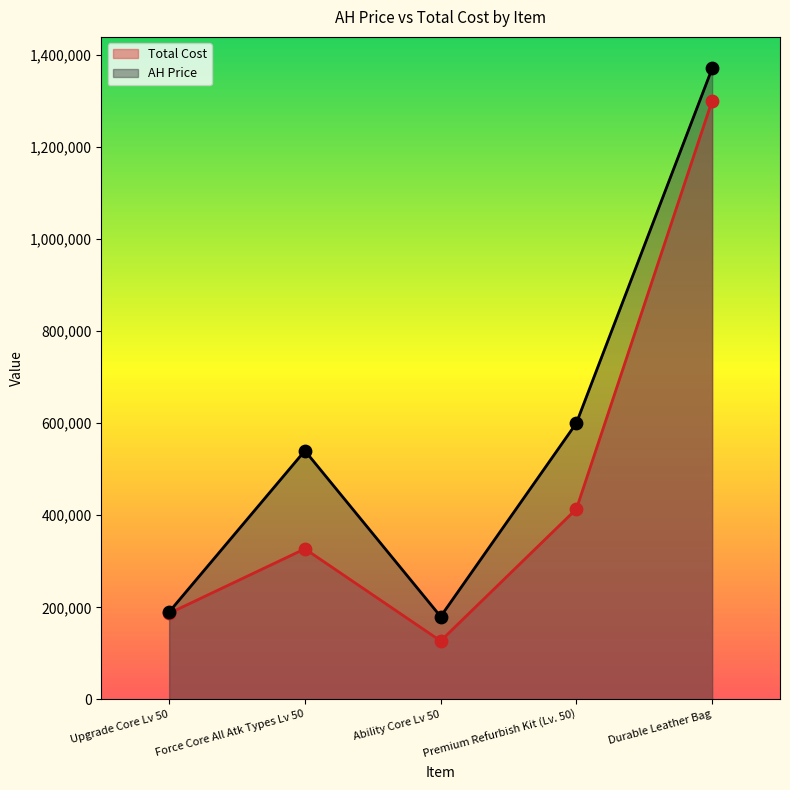

Which series has the largest Y range (max minus min)?

AH Price